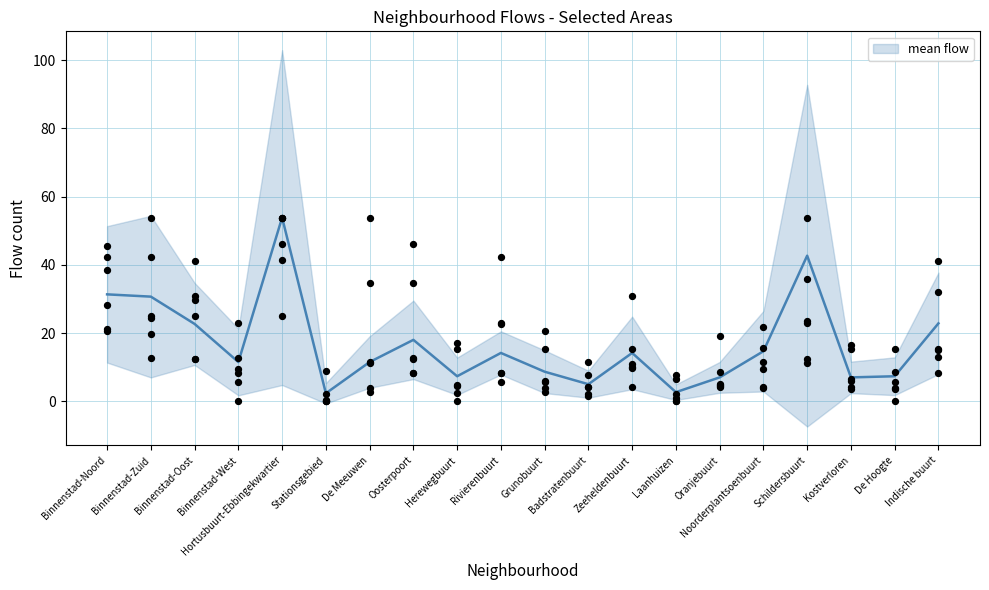

What is the change in value from Binnenstad-West to Noorderplantsoenbuurt?

+3.2